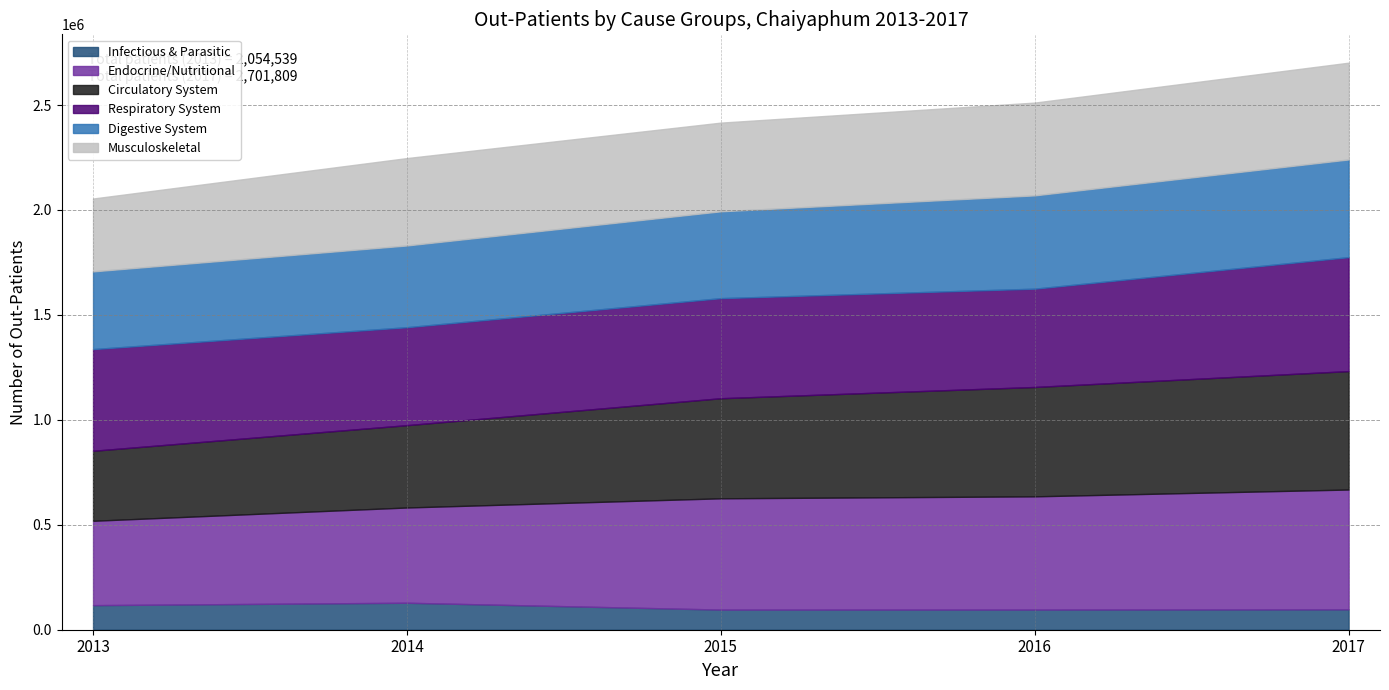

How many times do Circulatory System and Respiratory System cross each other?

1